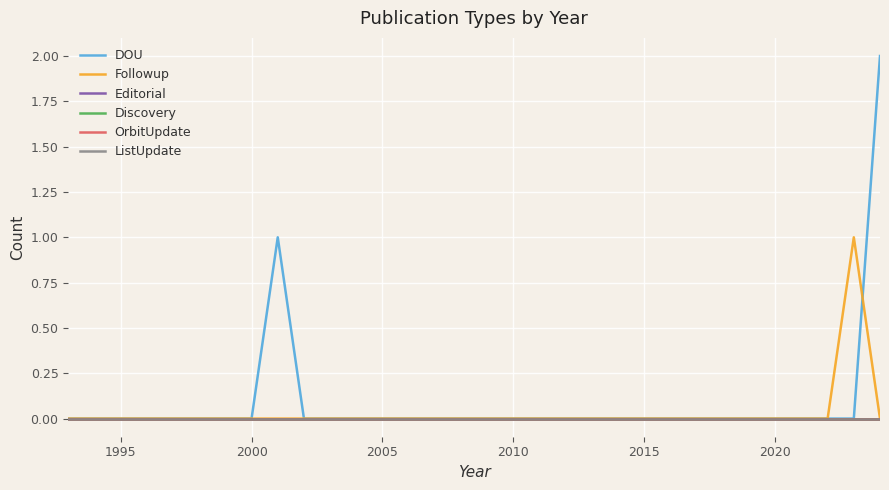

Is this an area chart (filled region under the line)?

No